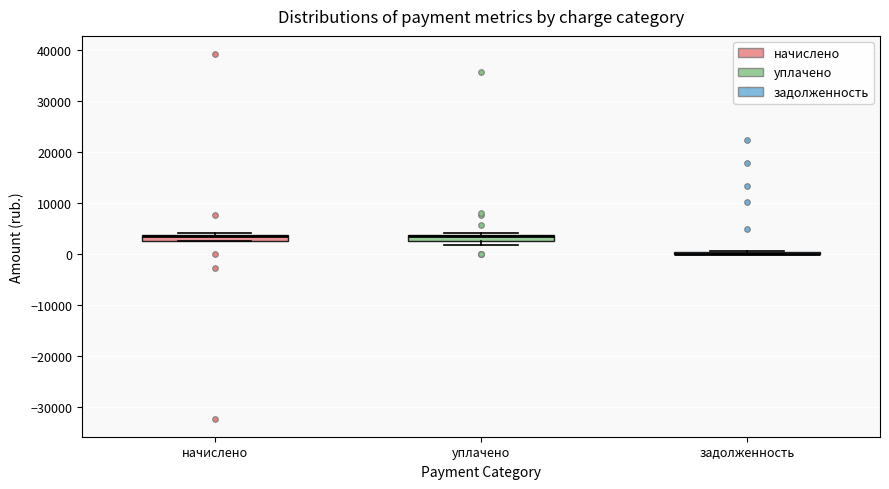

Where is the lower edge of the box for начислено on the y-axis? The values are not printed on the chart, so give them approximately, as read against the axis.

3000